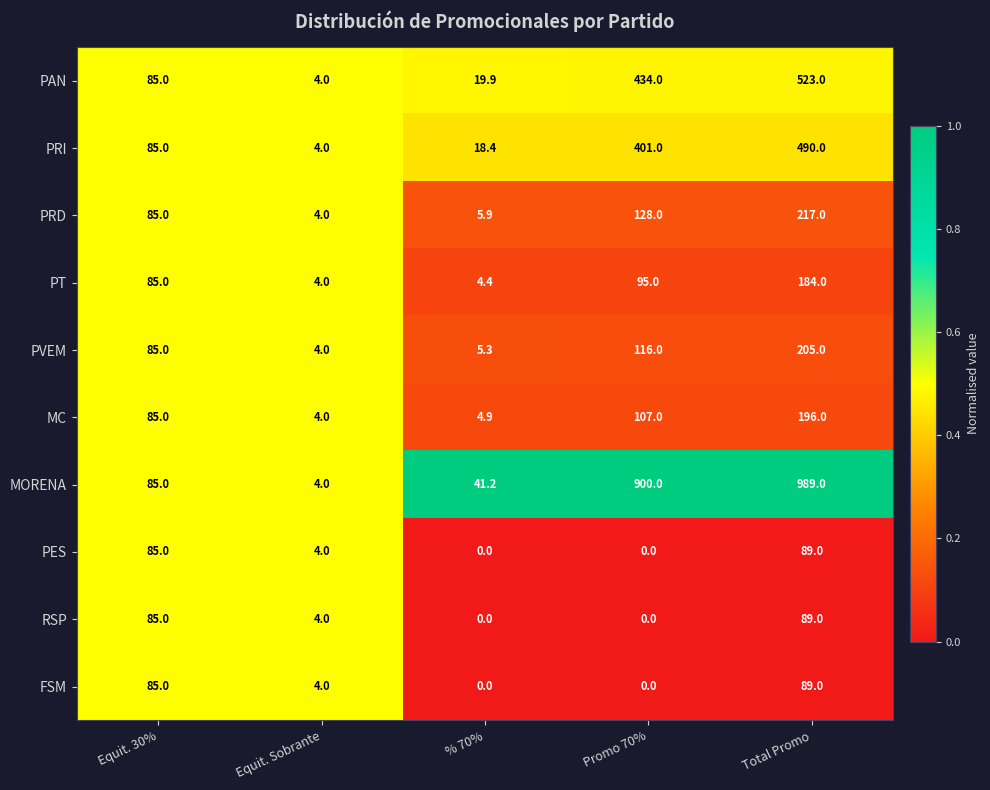

Is it true that PRI equals 7.1 at Equit. Sobrante?

False